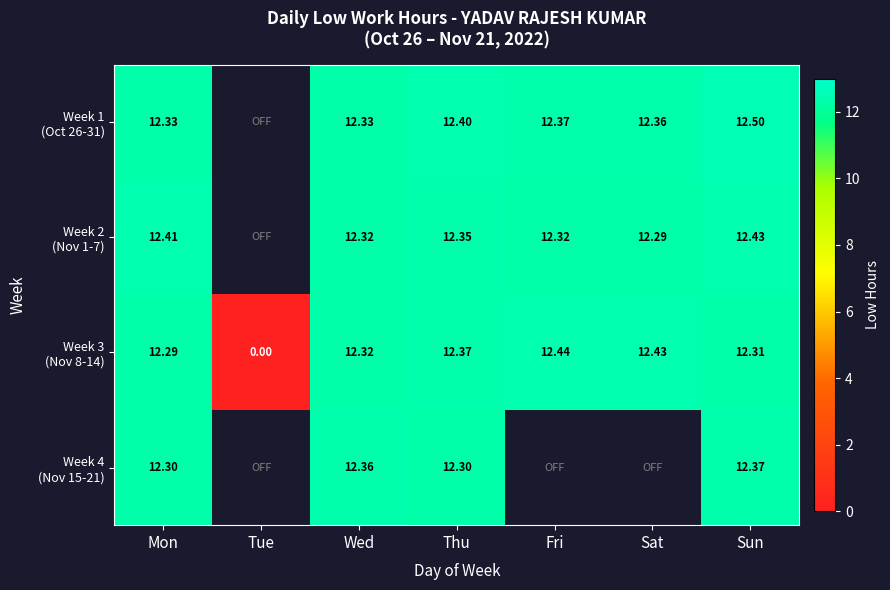

What is the spread (max minus min) of values at Sat?

0.1